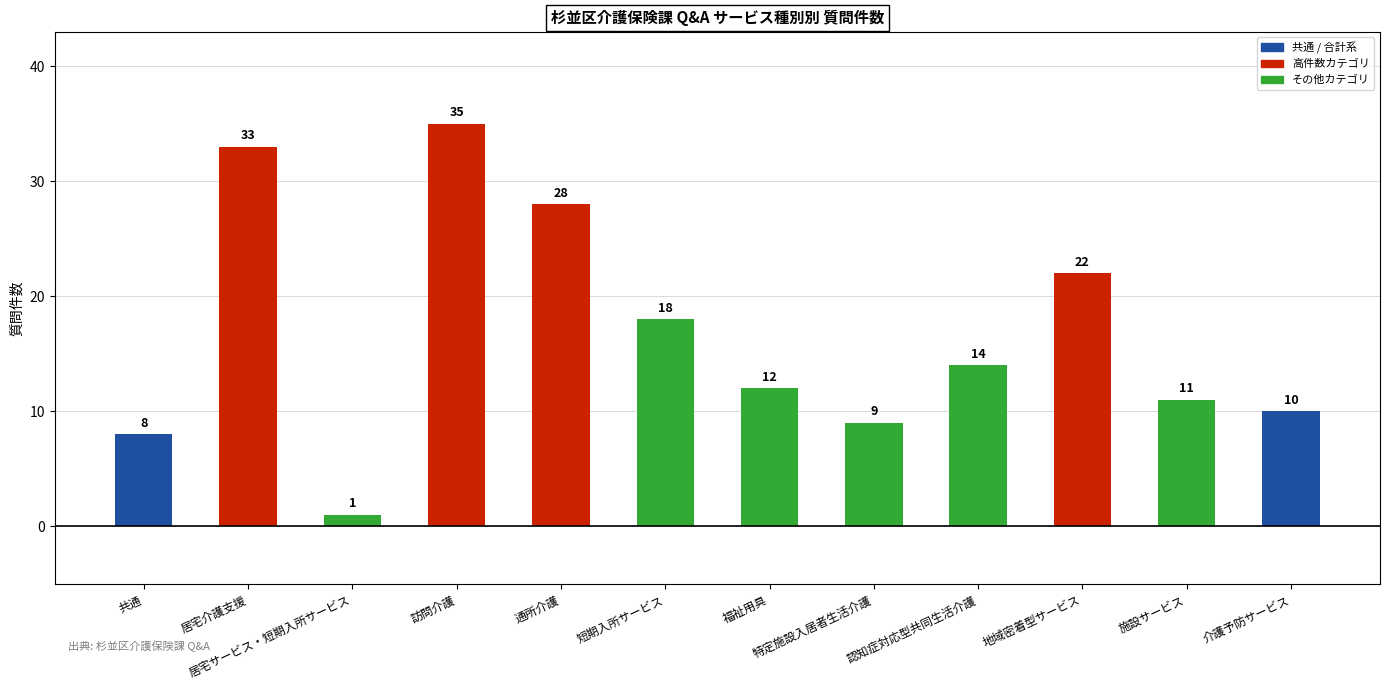

What is the label of the 7th bar from the right?

短期入所サービス